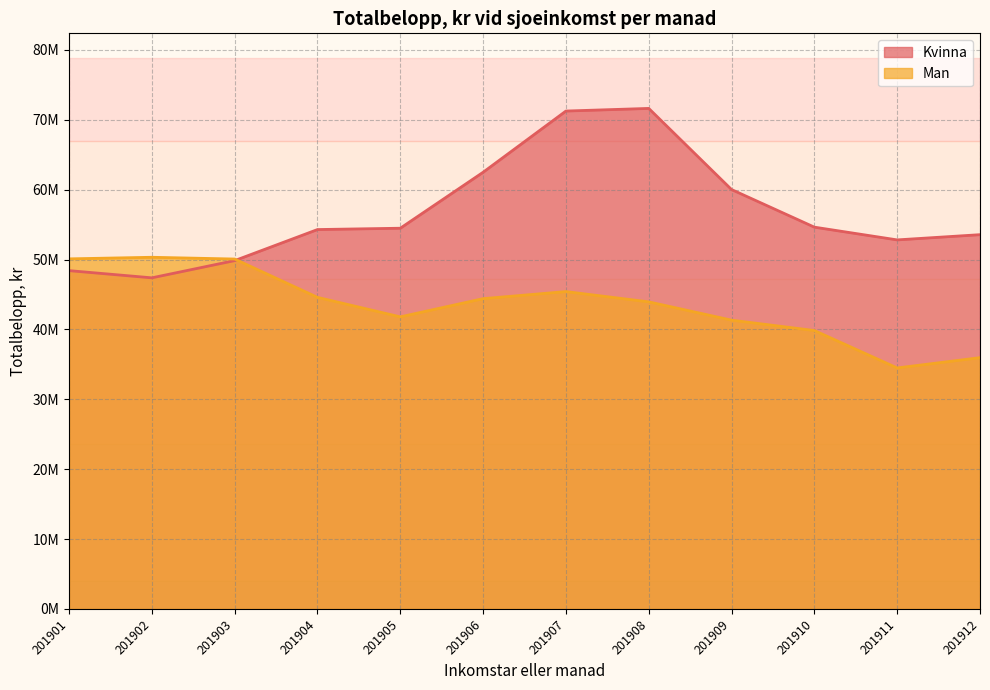

Reading left to right, transcribe all the data shown in this chart.

Kvinna: 48413756	47382715	49847663	54291617	54482168	62491066	71251808	71628533	60016403	54635237	52811444	53559521
Man: 50097513	50324371	50073101	44589380	41796559	44401779	45416062	43943242	41325788	39840594	34486111	35958353